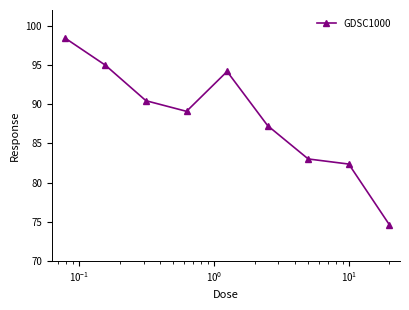

Reading left to right, list all the values displayed in this chart.

98.4	95.0	90.4	89.1	94.2	87.3	83.0	82.4	74.6